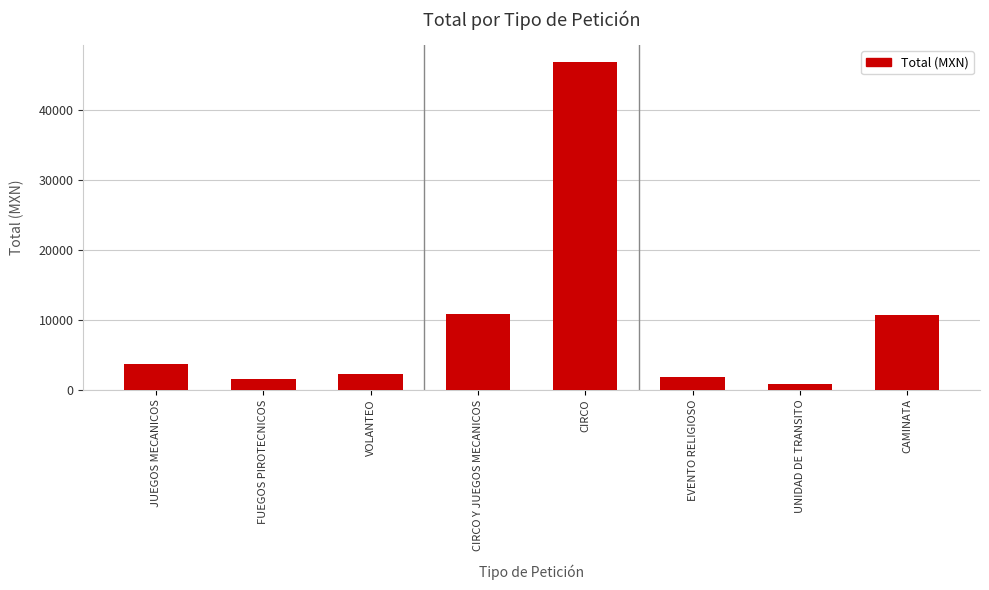

How many bars are there in total?

8